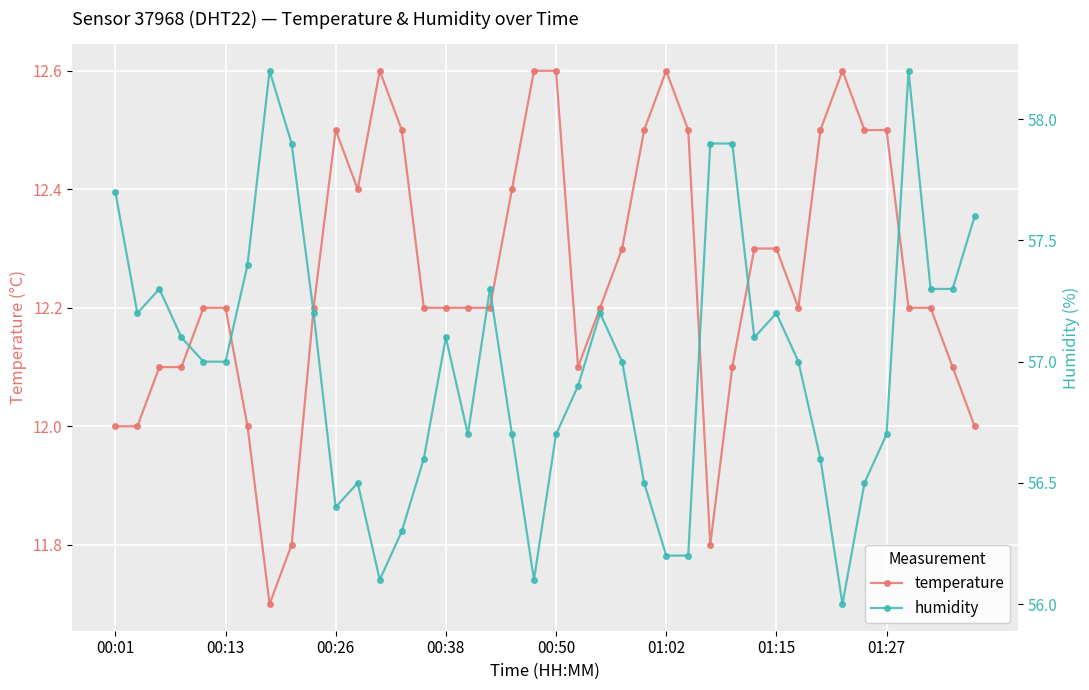

Does the chart display data point markers on the line(s)?

Yes